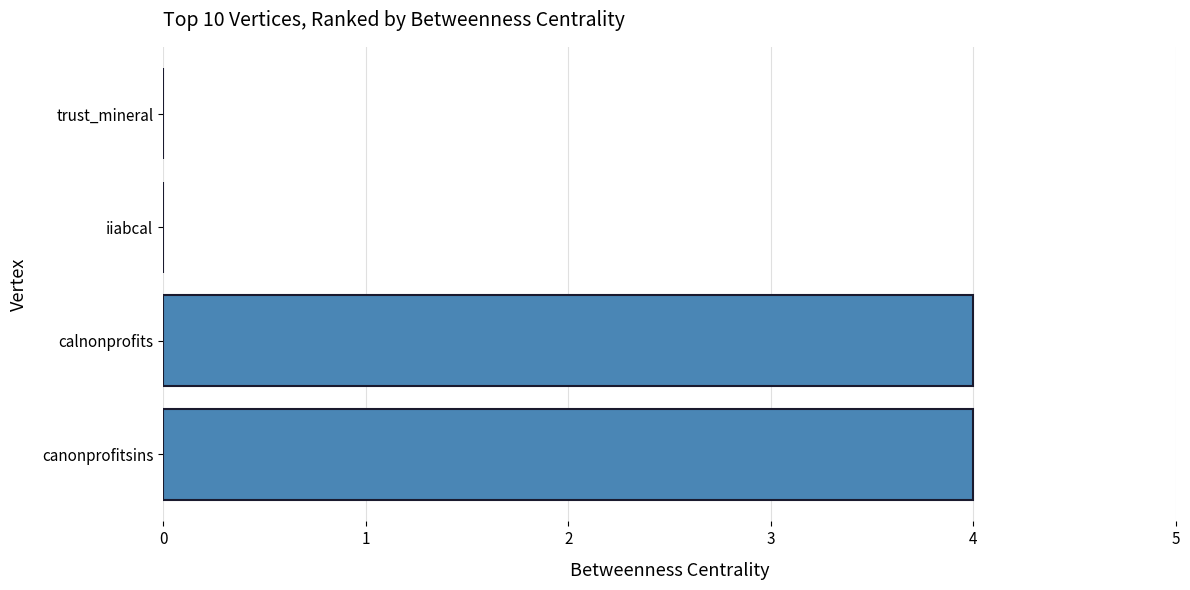

Read the value at calnonprofits.

4